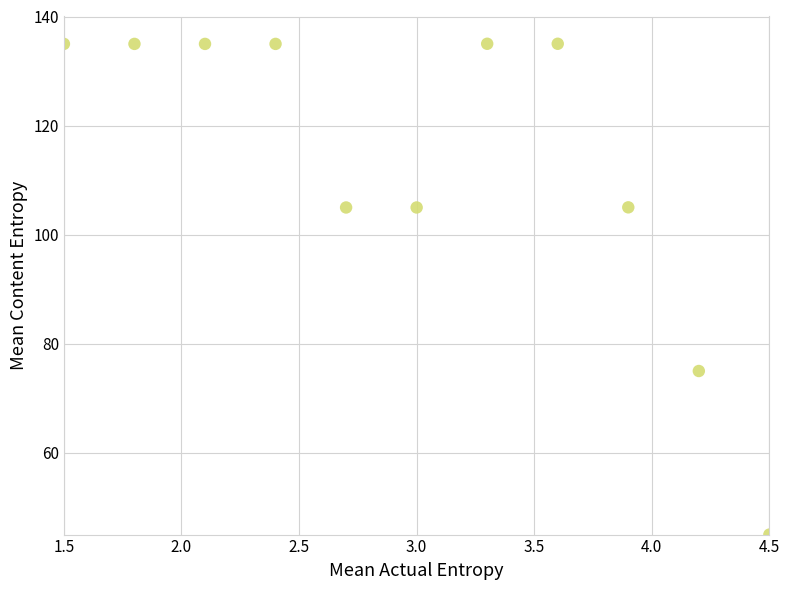

What is the range of X values (max minus min)?

3.0